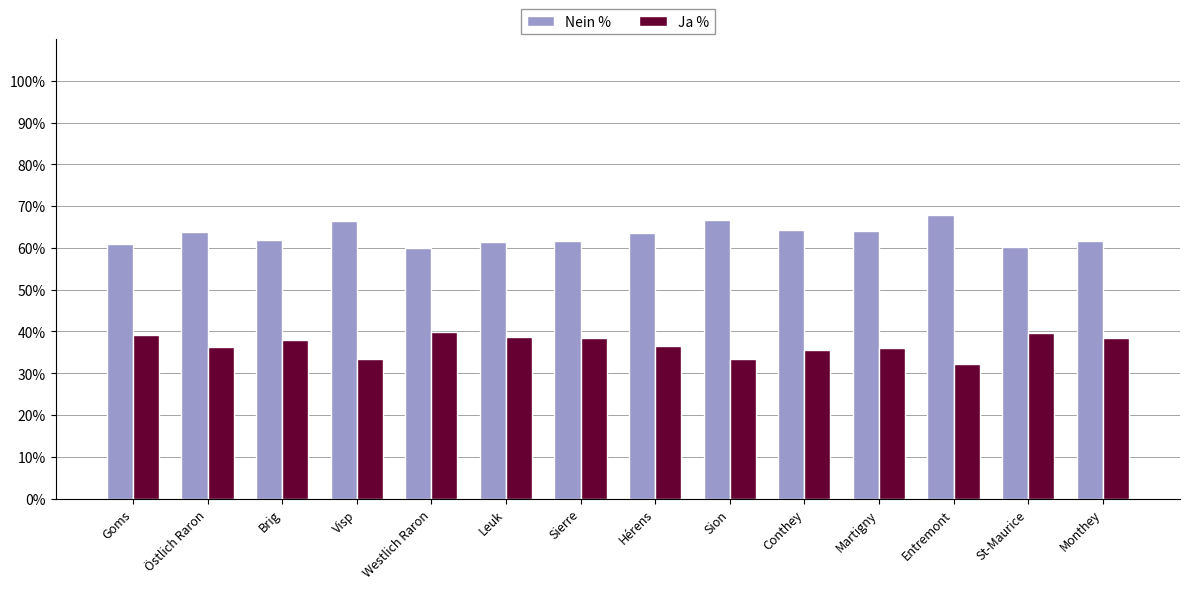

What is the label of the 12th bar from the left?

Entremont